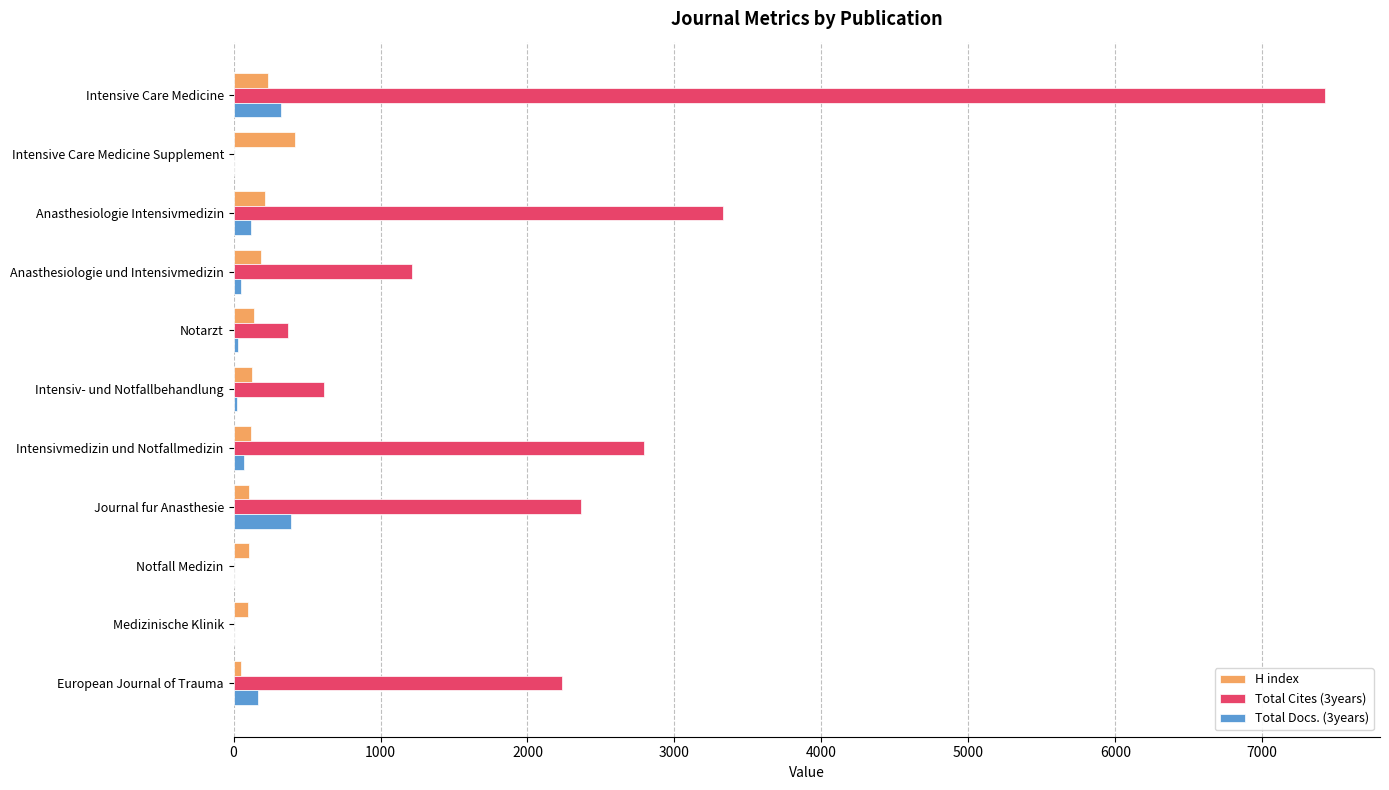

Which label corresponds to the largest value in the chart?

Intensive Care Medicine